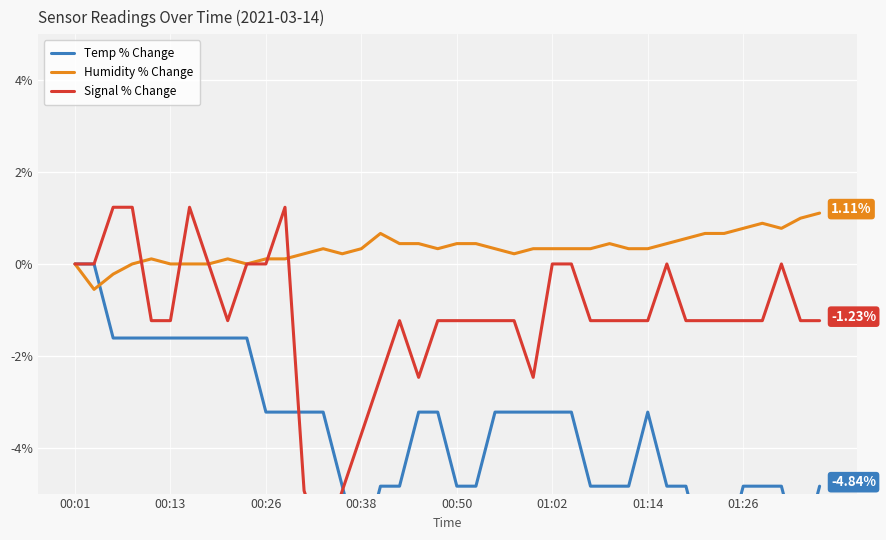

How many lines are shown in the chart?

3